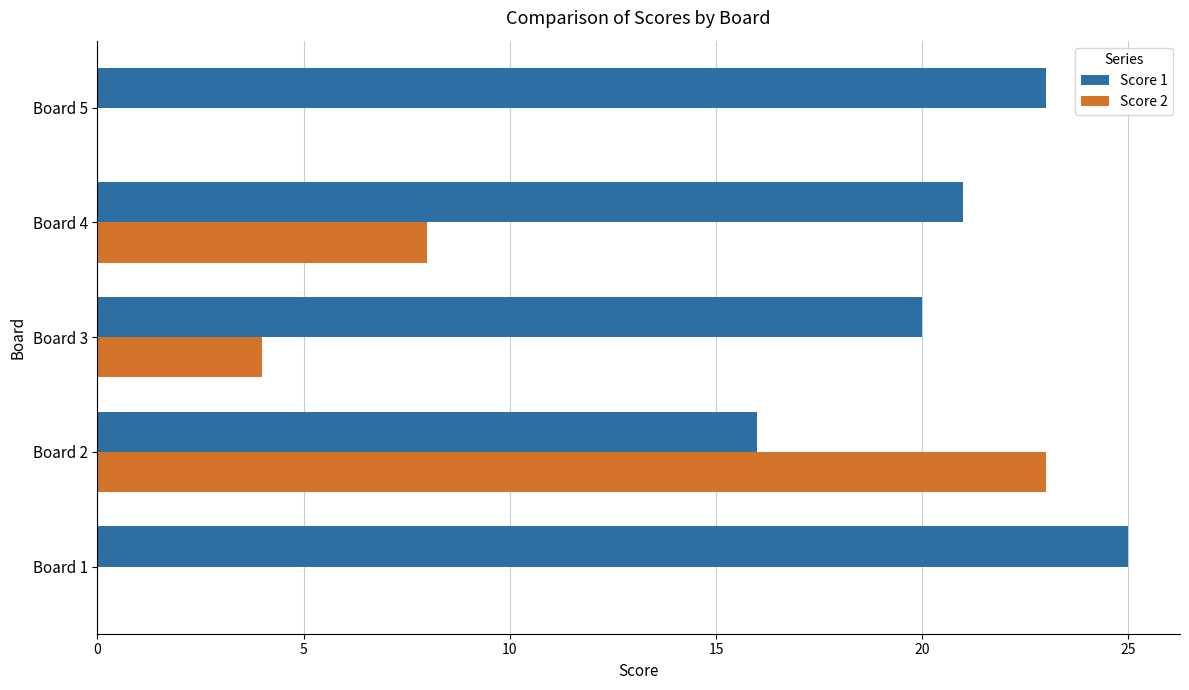

The value of Score 1 at Board 3 is 6. True or false?

False